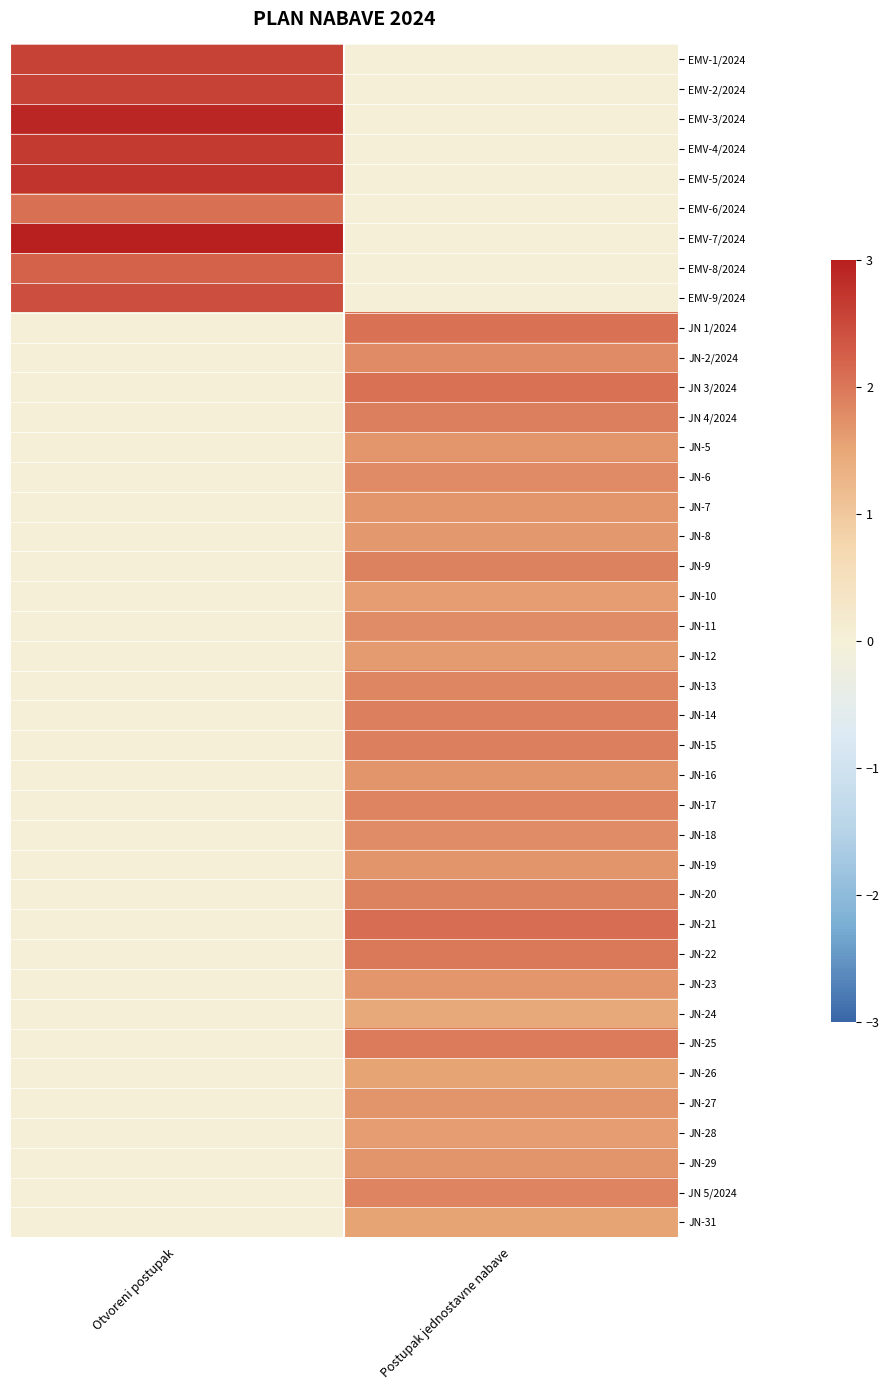

Reading left to right, what are all the values shown in this chart?

EMV-1/2024: Otvoreni postupak=2.6	Postupak jednostavne nabave=0.0
EMV-2/2024: Otvoreni postupak=2.6	Postupak jednostavne nabave=0.0
EMV-3/2024: Otvoreni postupak=2.9	Postupak jednostavne nabave=0.0
EMV-4/2024: Otvoreni postupak=2.7	Postupak jednostavne nabave=0.0
EMV-5/2024: Otvoreni postupak=2.7	Postupak jednostavne nabave=0.0
EMV-6/2024: Otvoreni postupak=2.1	Postupak jednostavne nabave=0.0
EMV-7/2024: Otvoreni postupak=3.0	Postupak jednostavne nabave=0.0
EMV-8/2024: Otvoreni postupak=2.2	Postupak jednostavne nabave=0.0
EMV-9/2024: Otvoreni postupak=2.5	Postupak jednostavne nabave=0.0
JN 1/2024: Otvoreni postupak=0.0	Postupak jednostavne nabave=2.0
JN-2/2024: Otvoreni postupak=0.0	Postupak jednostavne nabave=1.8
JN 3/2024: Otvoreni postupak=0.0	Postupak jednostavne nabave=2.0
JN 4/2024: Otvoreni postupak=0.0	Postupak jednostavne nabave=1.9
JN-5: Otvoreni postupak=0.0	Postupak jednostavne nabave=1.7
JN-6: Otvoreni postupak=0.0	Postupak jednostavne nabave=1.8
JN-7: Otvoreni postupak=0.0	Postupak jednostavne nabave=1.7
JN-8: Otvoreni postupak=0.0	Postupak jednostavne nabave=1.7
JN-9: Otvoreni postupak=0.0	Postupak jednostavne nabave=1.9
JN-10: Otvoreni postupak=0.0	Postupak jednostavne nabave=1.6
JN-11: Otvoreni postupak=0.0	Postupak jednostavne nabave=1.8
JN-12: Otvoreni postupak=0.0	Postupak jednostavne nabave=1.6
JN-13: Otvoreni postupak=0.0	Postupak jednostavne nabave=1.8
JN-14: Otvoreni postupak=0.0	Postupak jednostavne nabave=1.9
JN-15: Otvoreni postupak=0.0	Postupak jednostavne nabave=1.9
JN-16: Otvoreni postupak=0.0	Postupak jednostavne nabave=1.7
JN-17: Otvoreni postupak=0.0	Postupak jednostavne nabave=1.9
JN-18: Otvoreni postupak=0.0	Postupak jednostavne nabave=1.8
JN-19: Otvoreni postupak=0.0	Postupak jednostavne nabave=1.7
JN-20: Otvoreni postupak=0.0	Postupak jednostavne nabave=1.9
JN-21: Otvoreni postupak=0.0	Postupak jednostavne nabave=2.1
JN-22: Otvoreni postupak=0.0	Postupak jednostavne nabave=2.0
JN-23: Otvoreni postupak=0.0	Postupak jednostavne nabave=1.7
JN-24: Otvoreni postupak=0.0	Postupak jednostavne nabave=1.5
JN-25: Otvoreni postupak=0.0	Postupak jednostavne nabave=2.0
JN-26: Otvoreni postupak=0.0	Postupak jednostavne nabave=1.5
JN-27: Otvoreni postupak=0.0	Postupak jednostavne nabave=1.7
JN-28: Otvoreni postupak=0.0	Postupak jednostavne nabave=1.6
JN-29: Otvoreni postupak=0.0	Postupak jednostavne nabave=1.7
JN 5/2024: Otvoreni postupak=0.0	Postupak jednostavne nabave=1.9
JN-31: Otvoreni postupak=0.0	Postupak jednostavne nabave=1.5